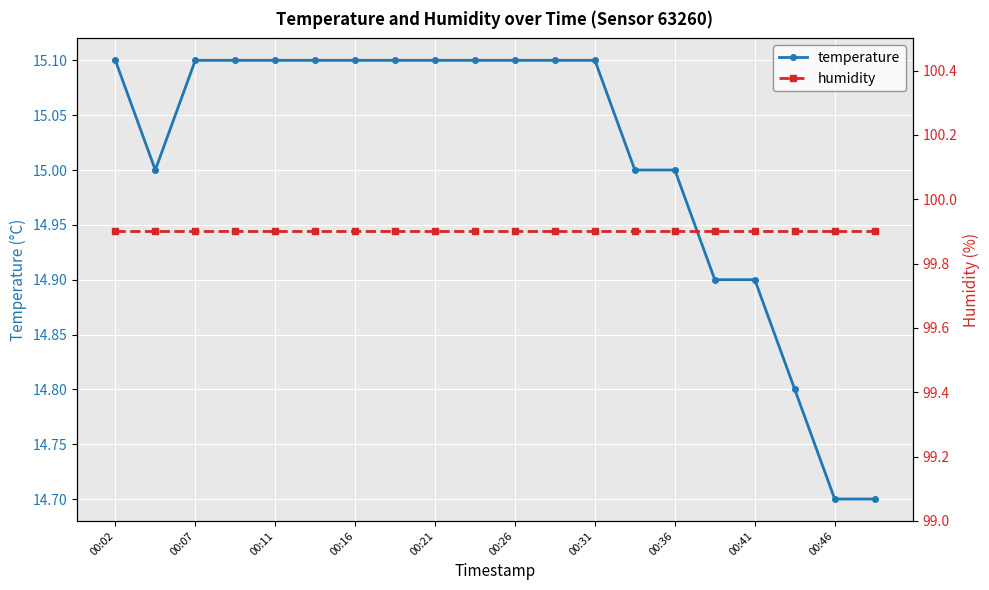

What are all the series names shown in the legend?

temperature, humidity